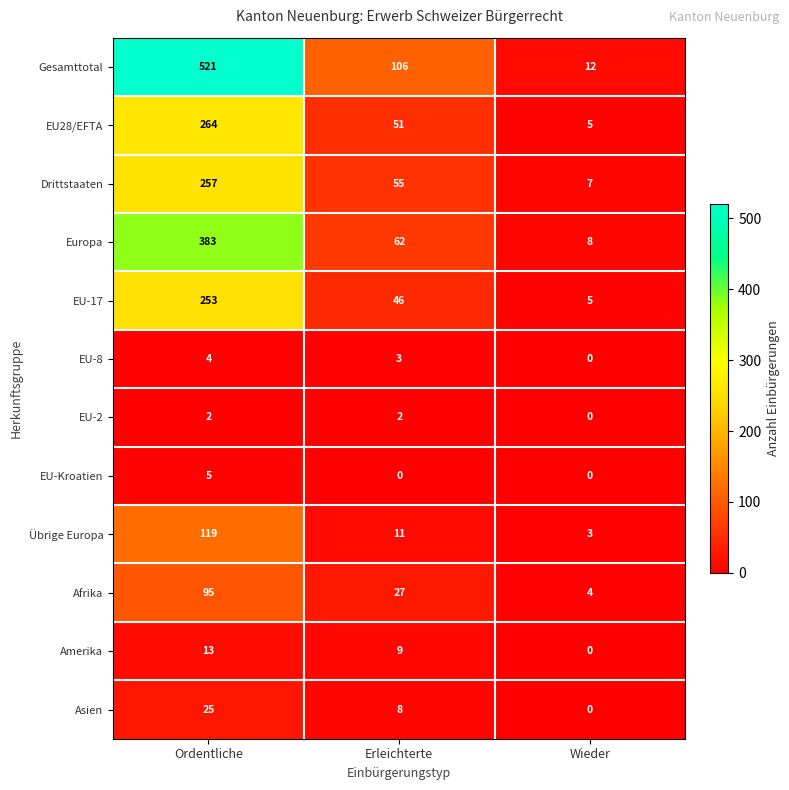

At which category is the sum across all series the highest?

Ordentliche